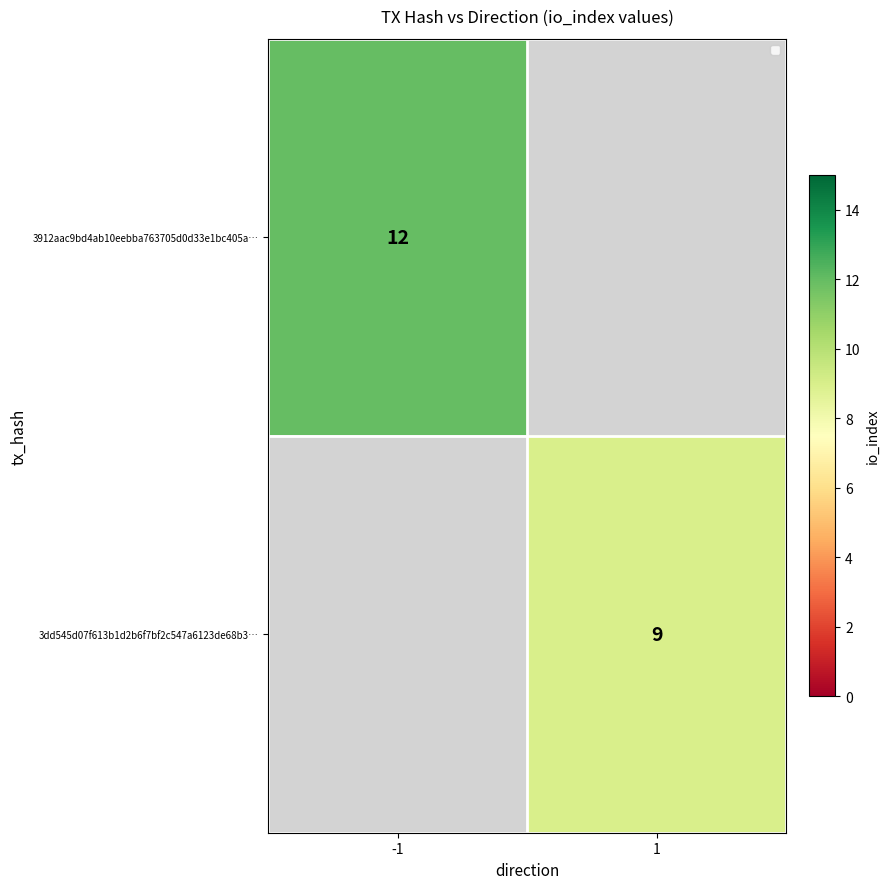

At how many categories does at least one series exceed 9?

1